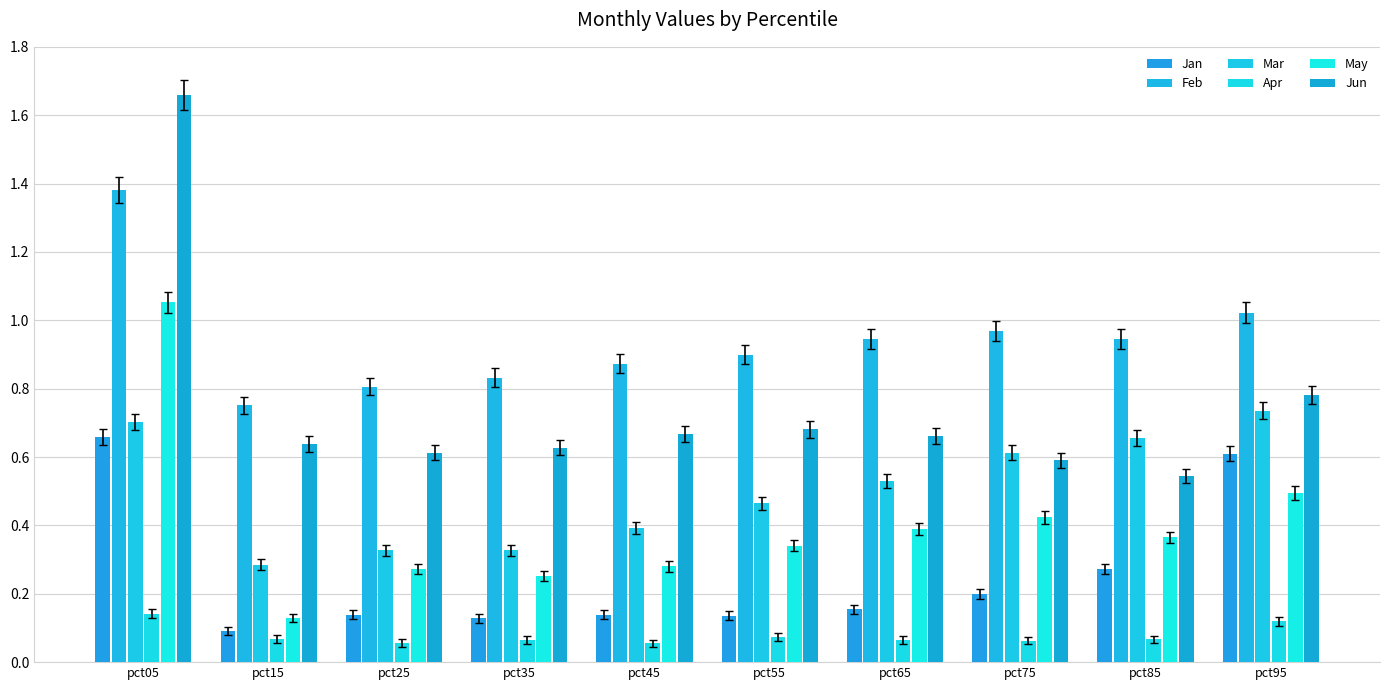

Which has a higher value, pct85 or pct15?

pct85